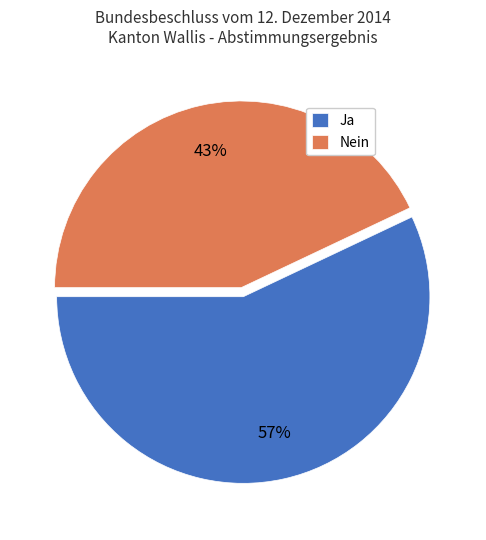

How many slices are in this pie chart?

2